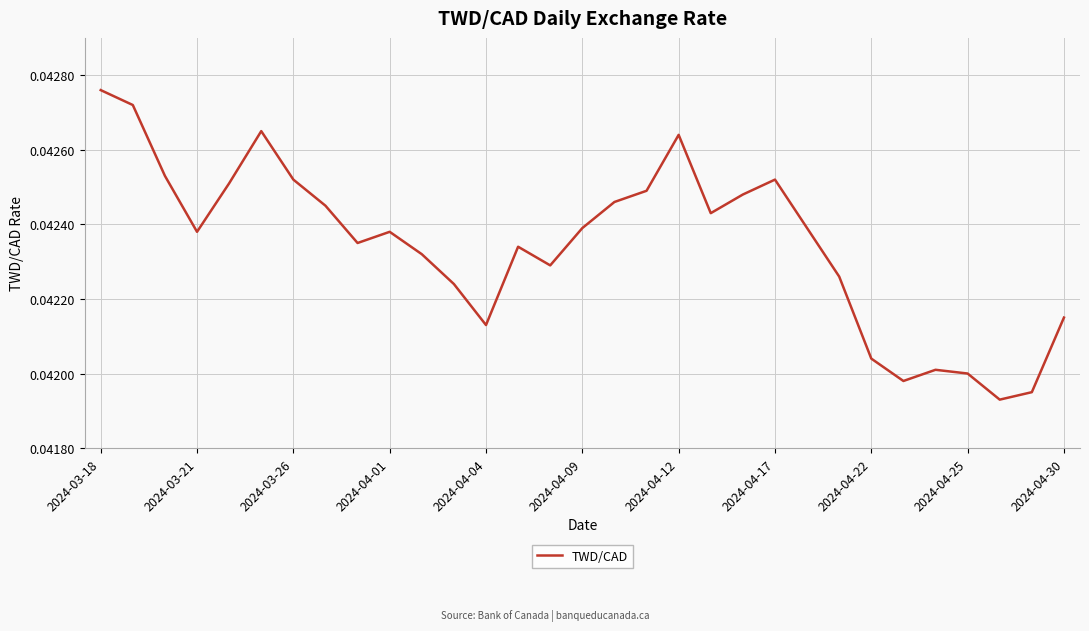

Does the chart display data point markers on the line(s)?

No